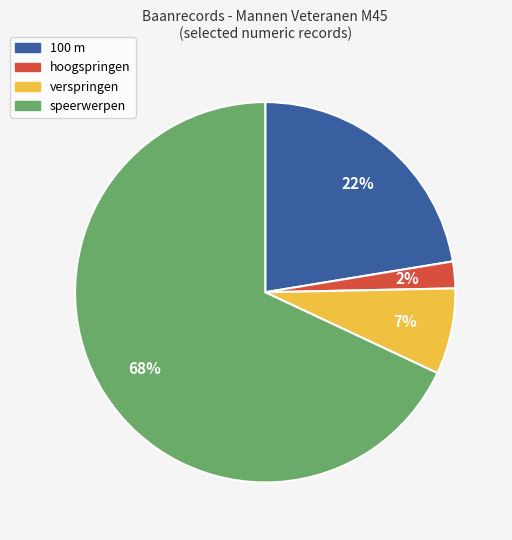

To the nearest percent, what is the average slice percentage?

25%